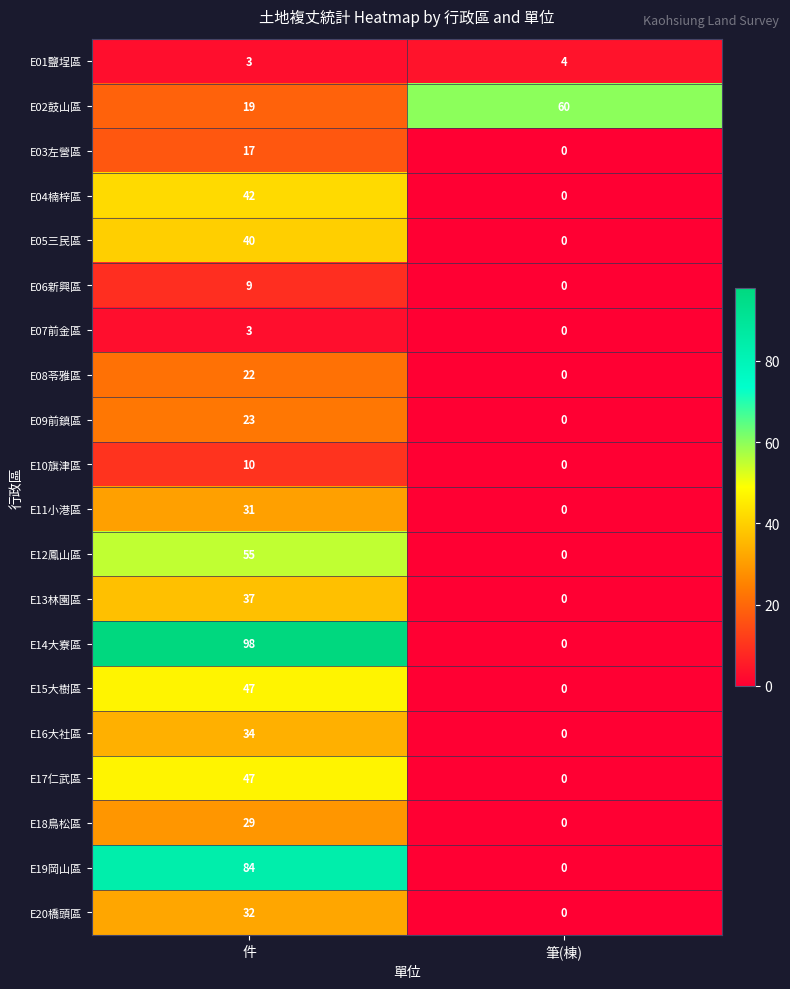

Which series has the widest spread of values?

E14大寮區